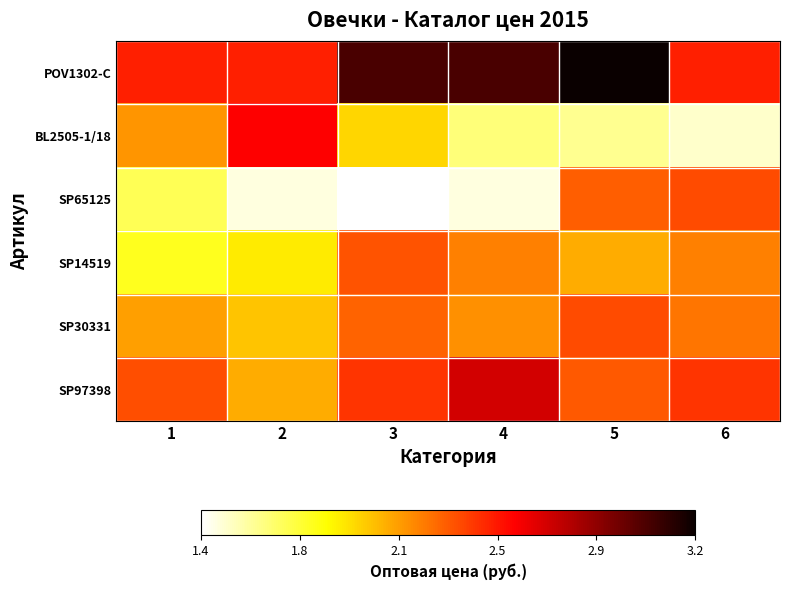

Rank the series by their maximum value, from lowest to highest.

SP14519, SP65125, SP30331, BL2505-1/18, SP97398, POV1302-C